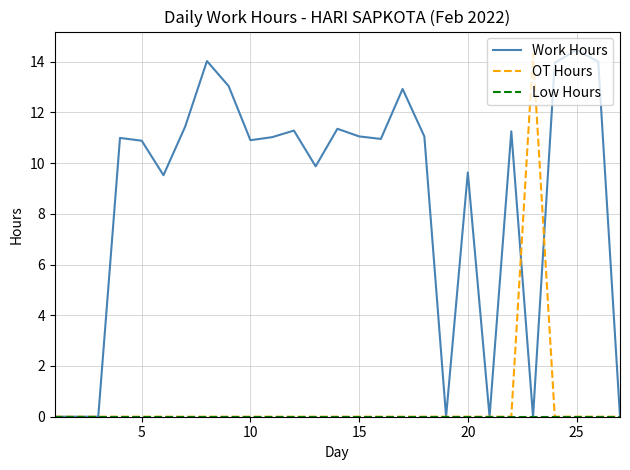

How many categories are shown in the chart?

27